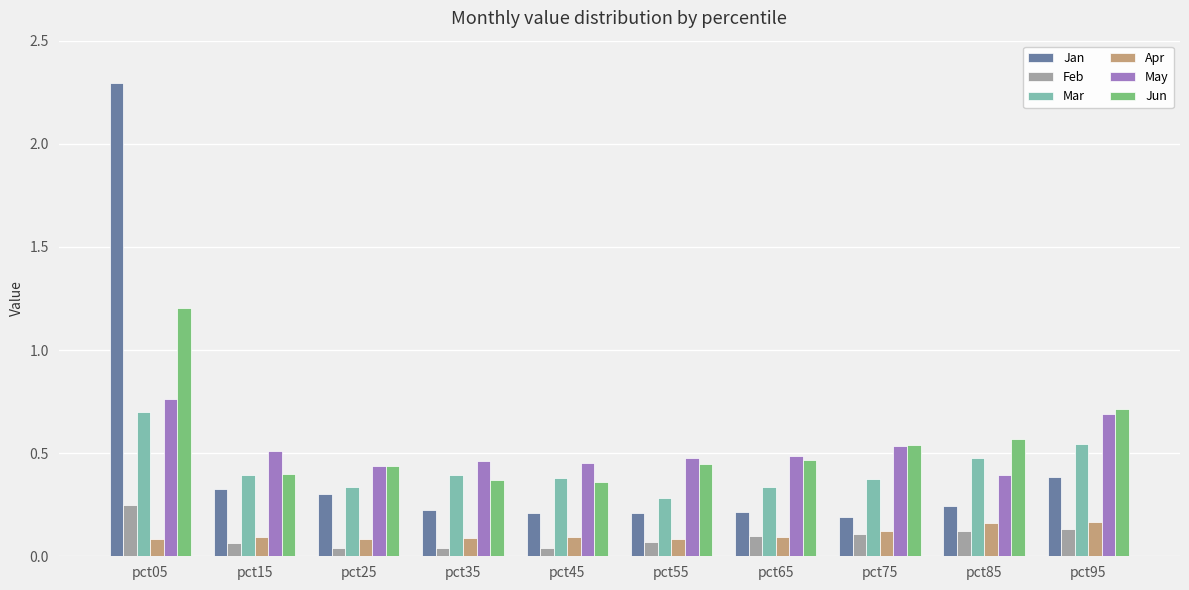

Which category has the highest value across all series?

pct05